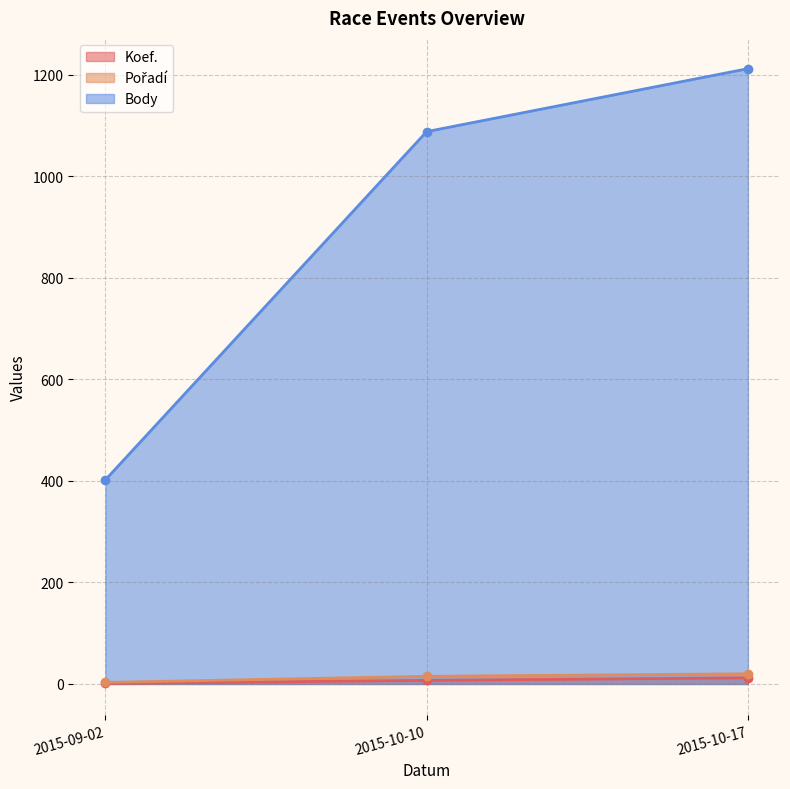

How many series are shown in this chart?

3